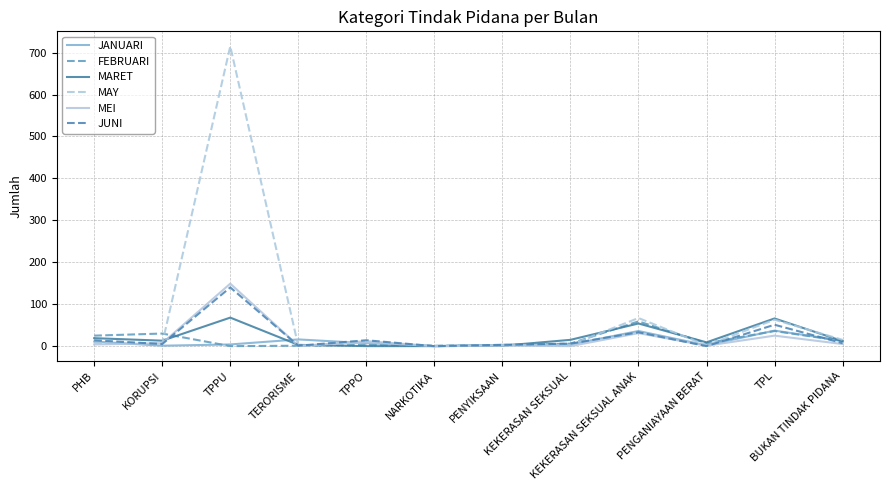

How many lines are shown in the chart?

6